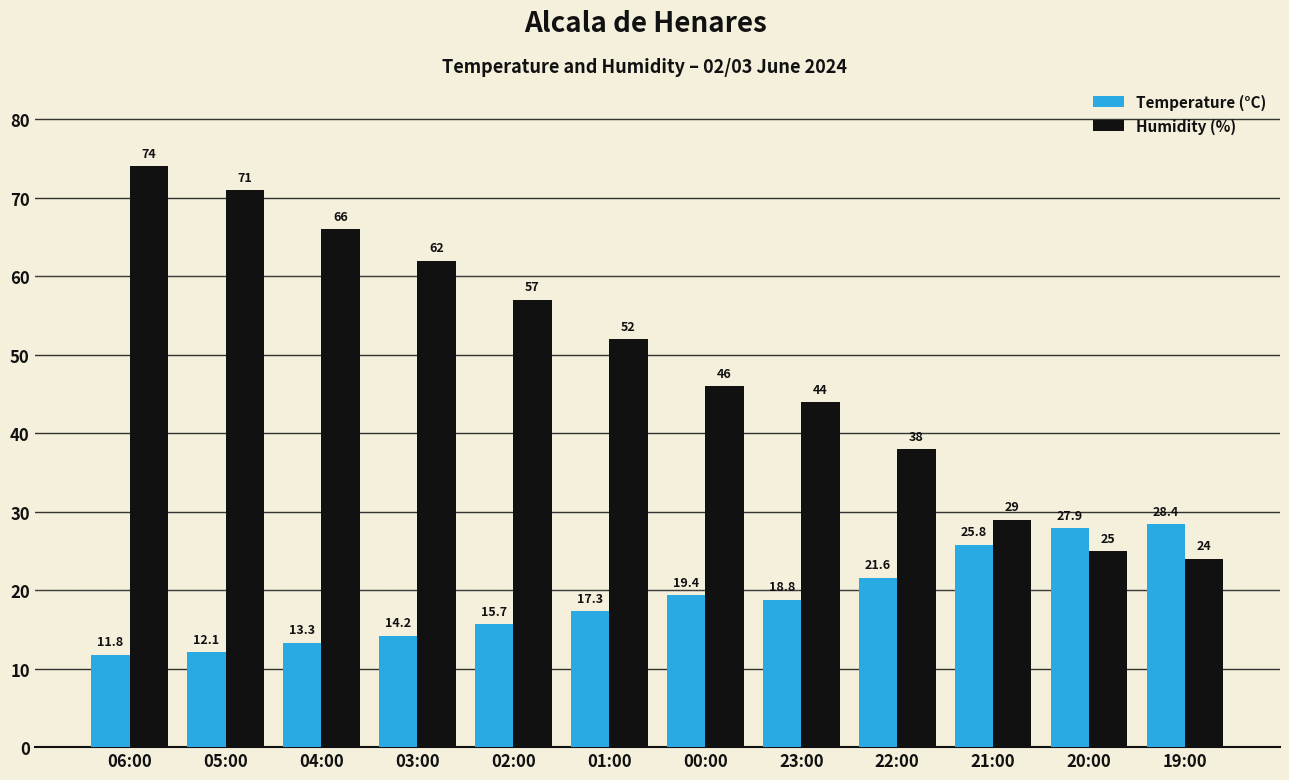

At which category does the chart reach its minimum across all series?

06:00